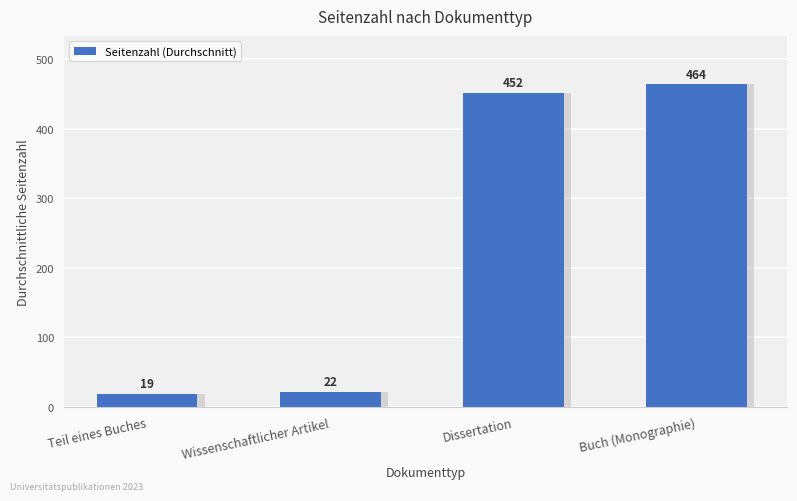

Between Dissertation and Wissenschaftlicher Artikel, which is larger?

Dissertation